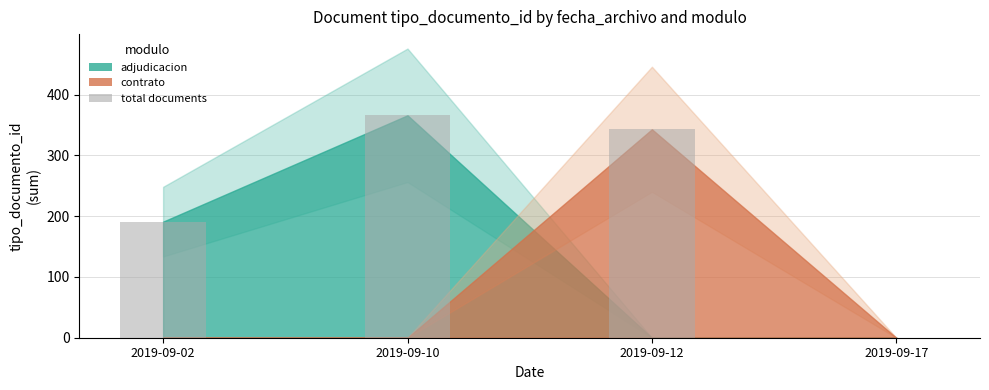

What is the sum of the values at 2019-09-17 and 2019-09-10?

366